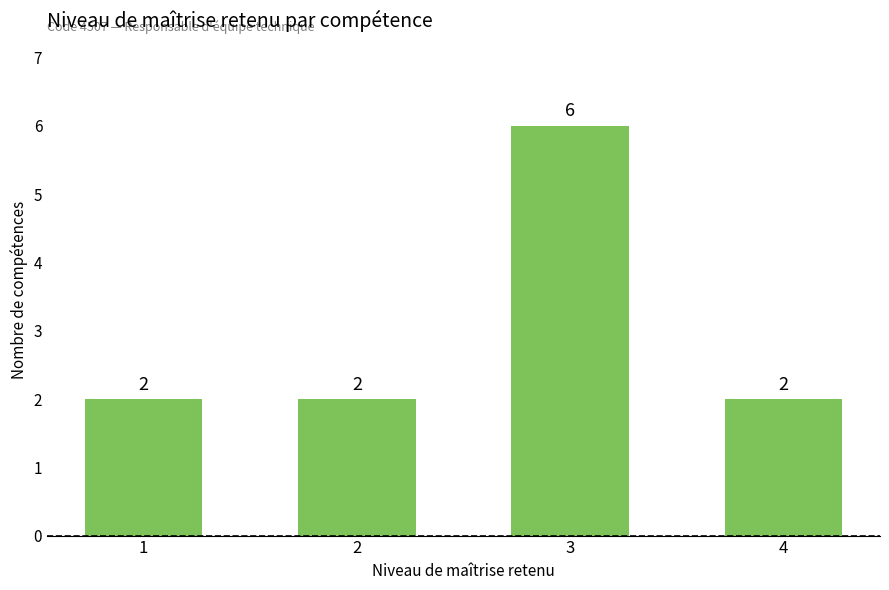

Approximately how many times larger is the value at 4 compared to 2?

1.0